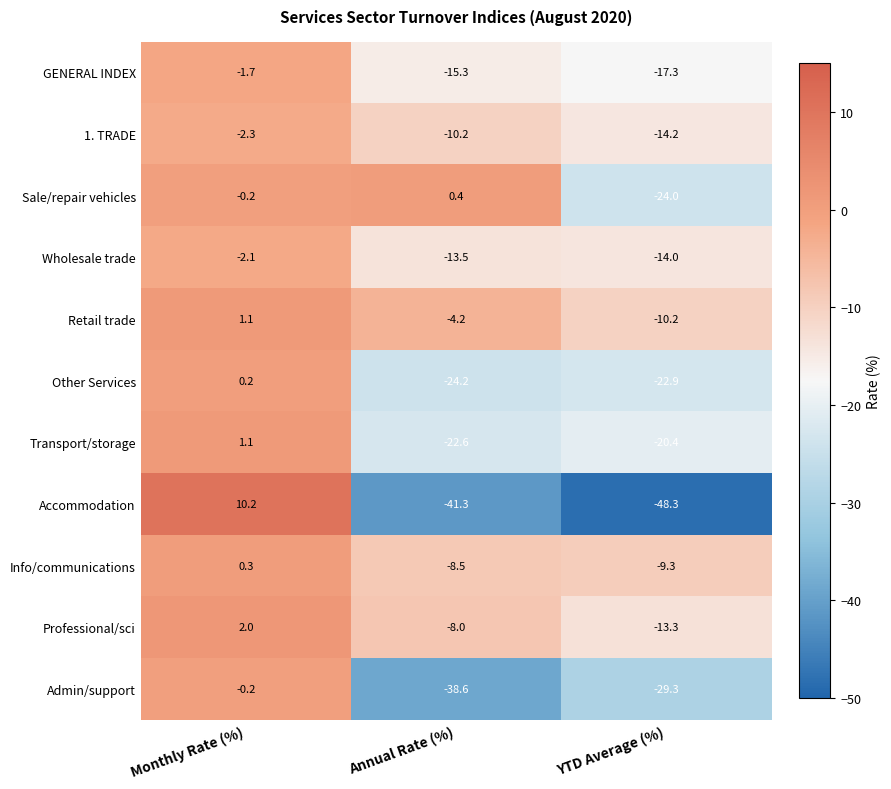

List the labels in order of Info/communications value, smallest first.

YTD Average (%), Annual Rate (%), Monthly Rate (%)